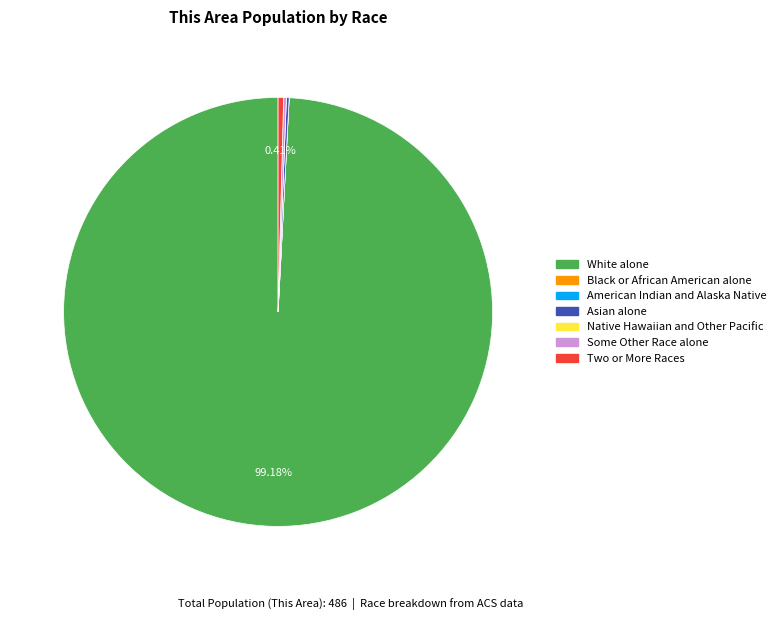

Which slice is the largest?

White alone